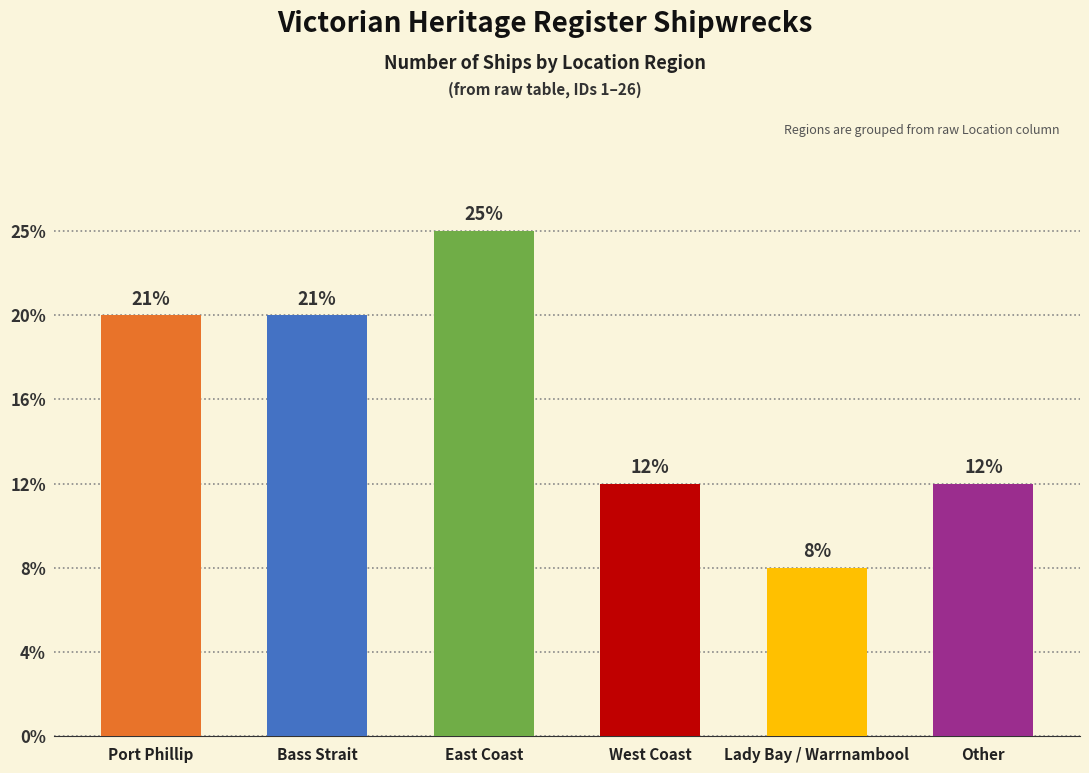

Reading left to right, extract all data points from this chart.

Port Phillip=5	Bass Strait=5	East Coast=6	West Coast=3	Lady Bay / Warrnambool=2	Other=3